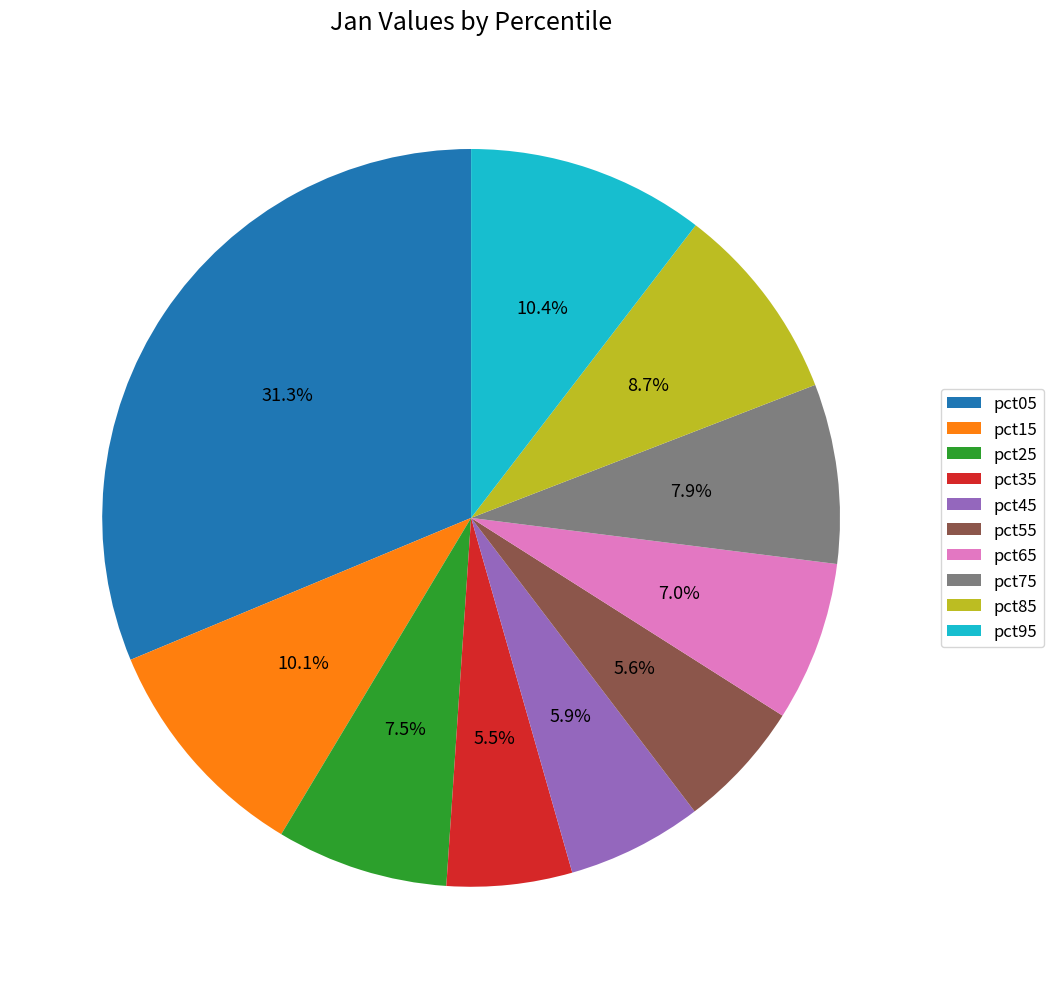

Which category has the biggest portion of the pie?

pct05